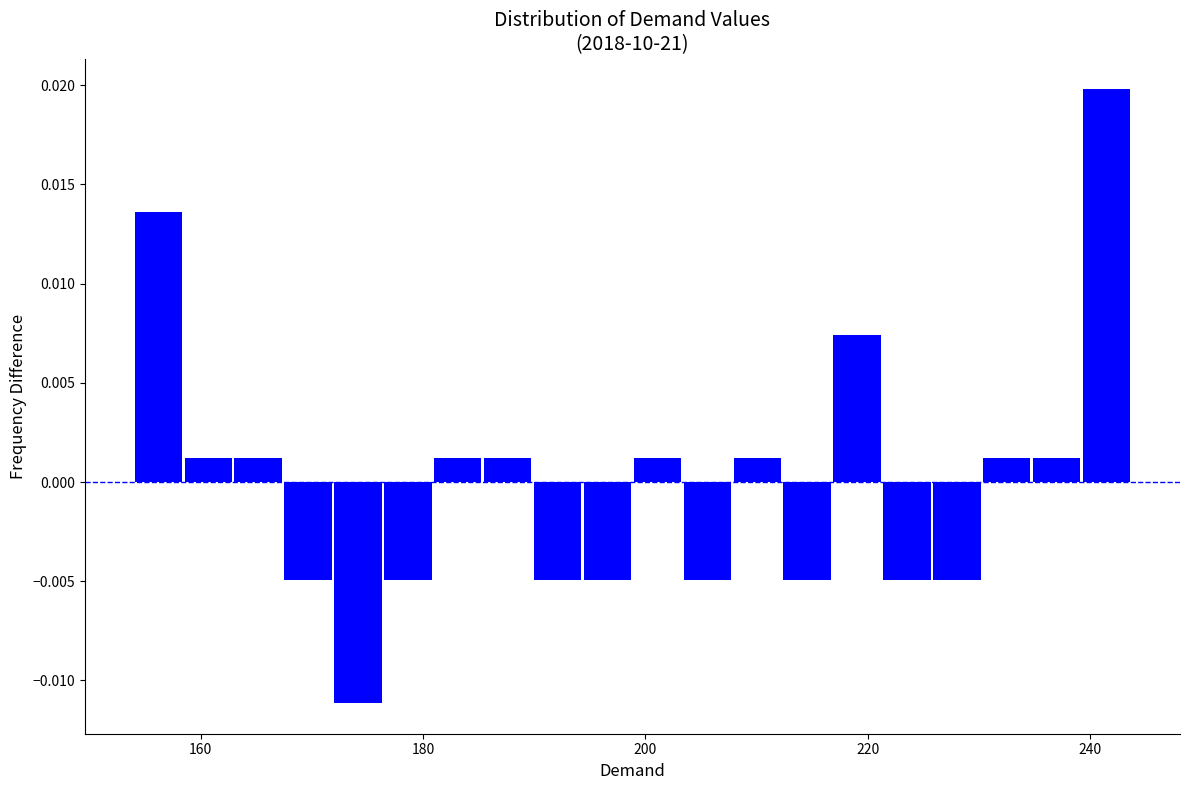

Around what value on the x-axis is the tallest bar? Give the approximate position of its centre, as read against the axis.

242